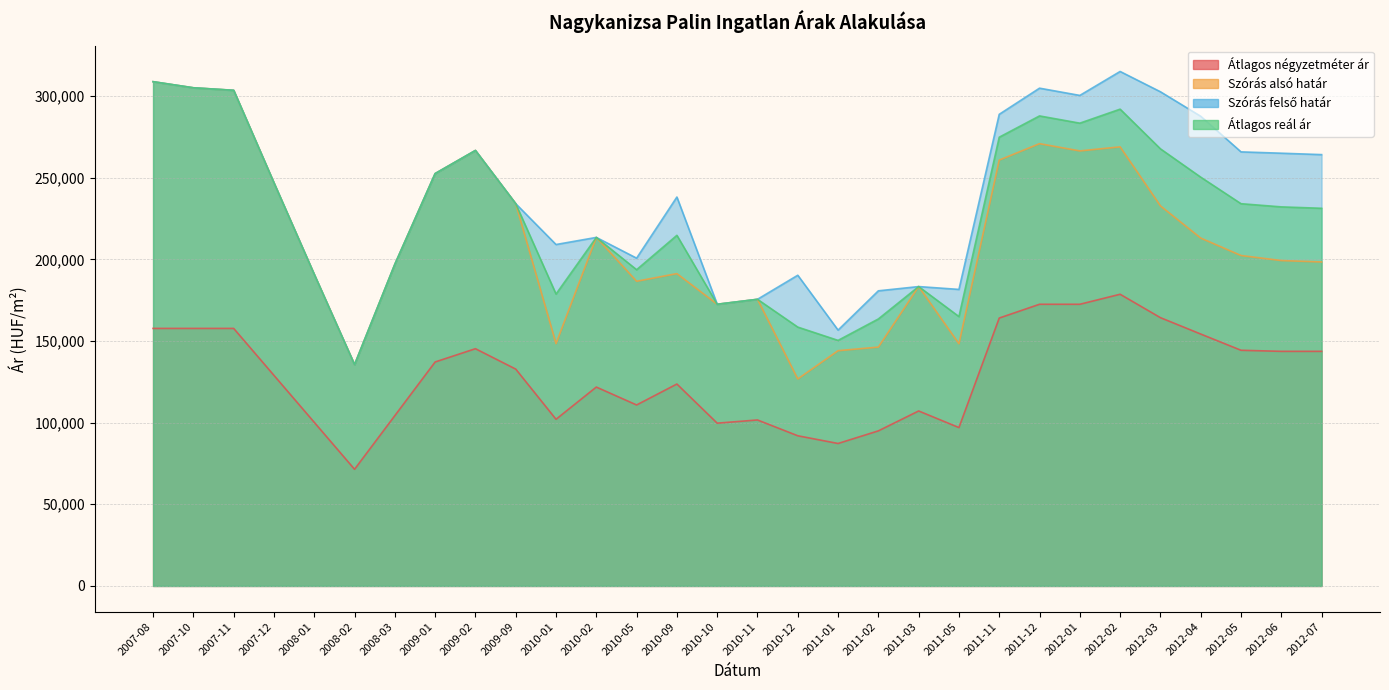

List the series in order of their peak value, lowest first.

Átlagos négyzetméter ár, Szórás alsó határ, Átlagos reál ár, Szórás felső határ